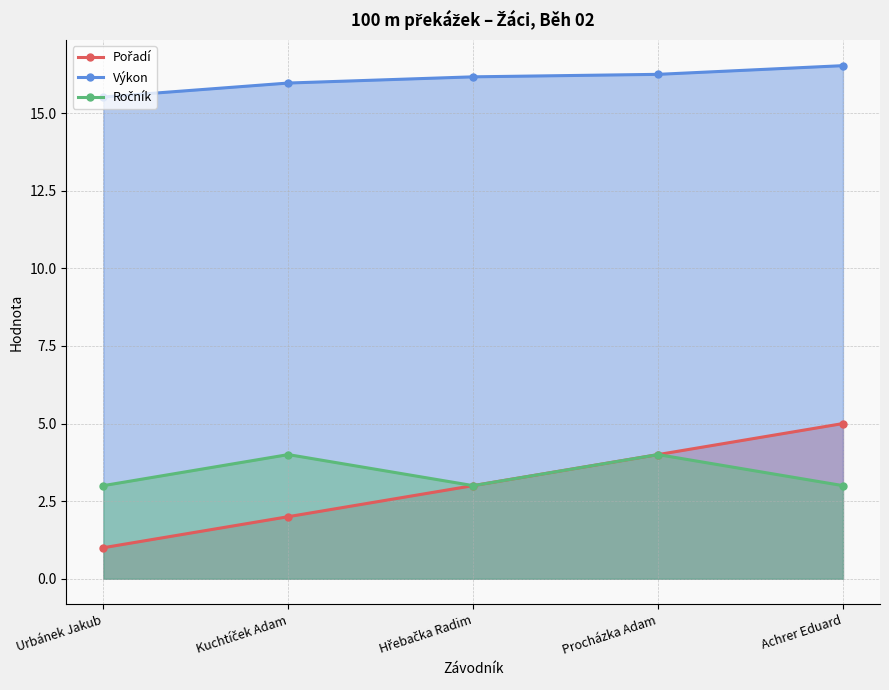

The value of Pořadí at Achrer Eduard is 5.0. True or false?

True